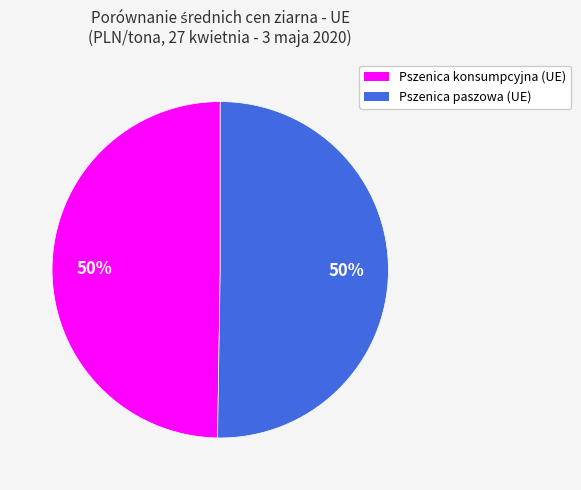

To the nearest percent, what portion does Pszenica konsumpcyjna (UE) represent?

50%